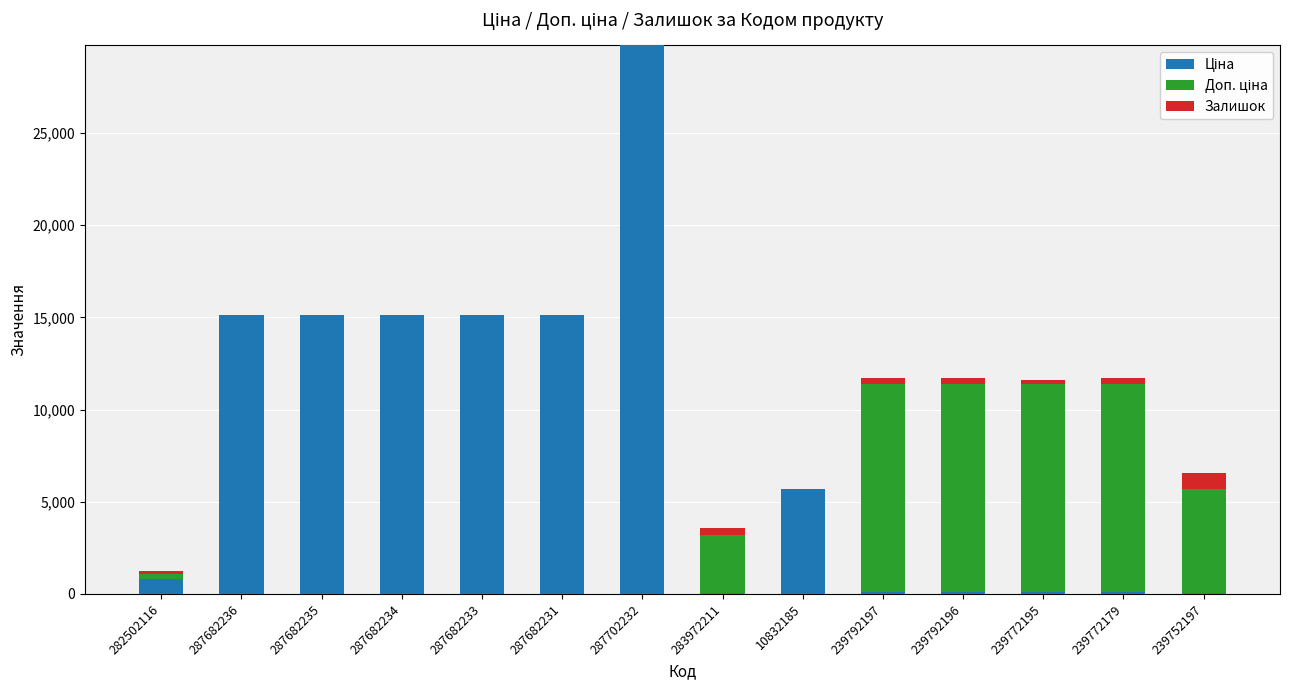

Count the number of categories in the chart.

14